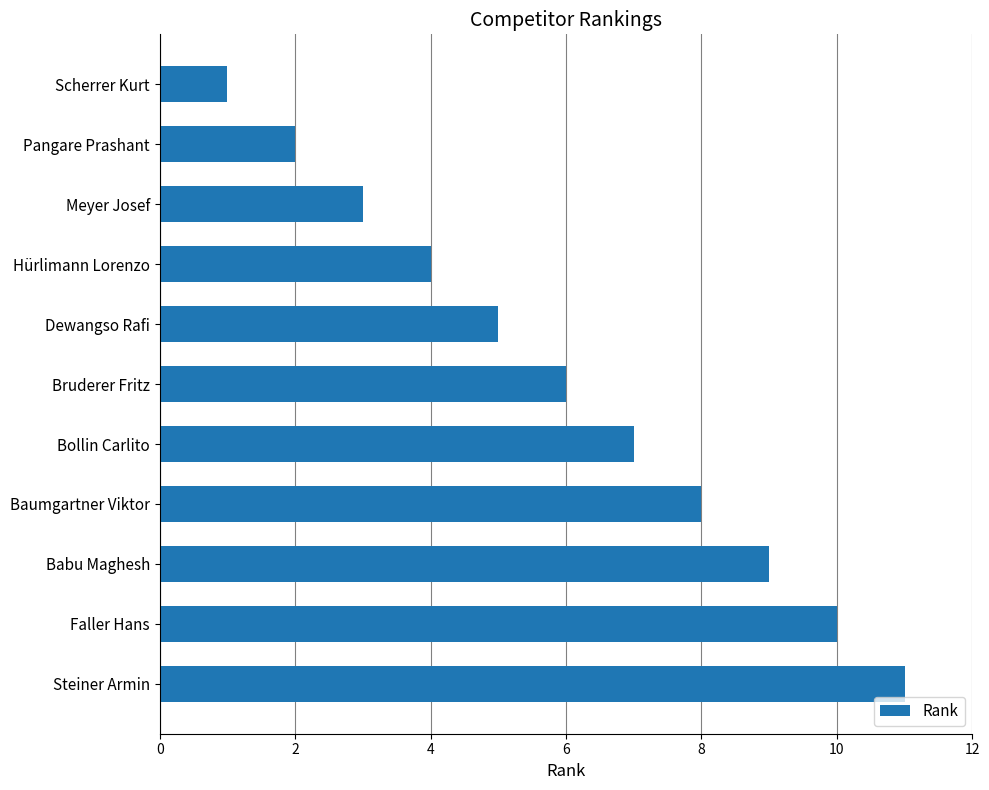

Between Pangare Prashant and Meyer Josef, which is larger?

Meyer Josef